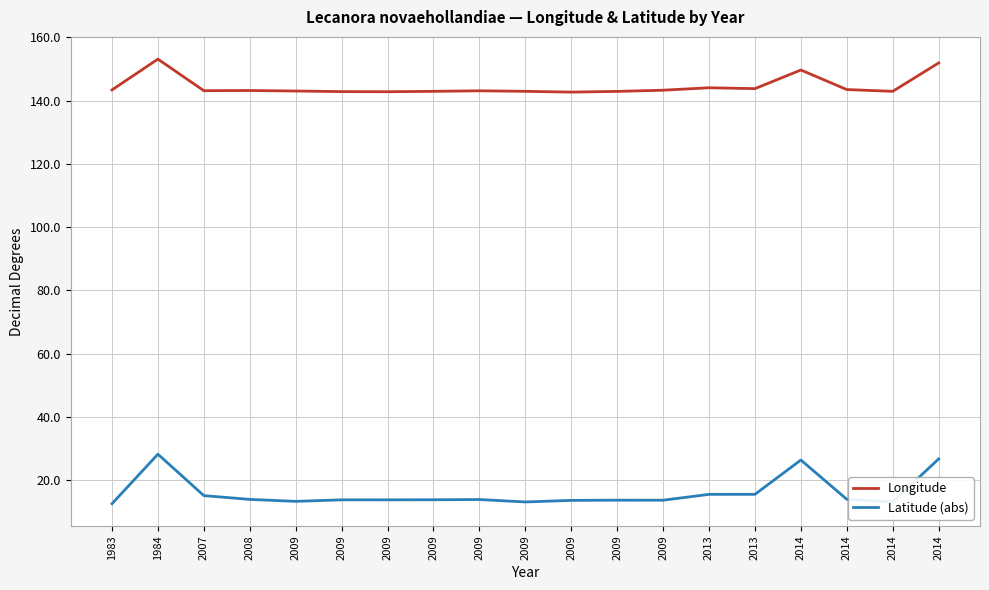

Where does the Longitude series first go above 143?

1983